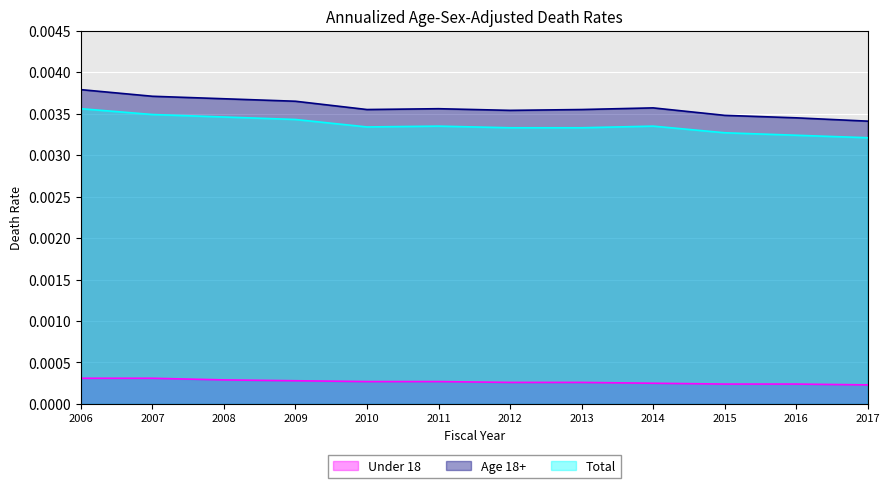

At which label does Age 18+ reach its peak?

2006